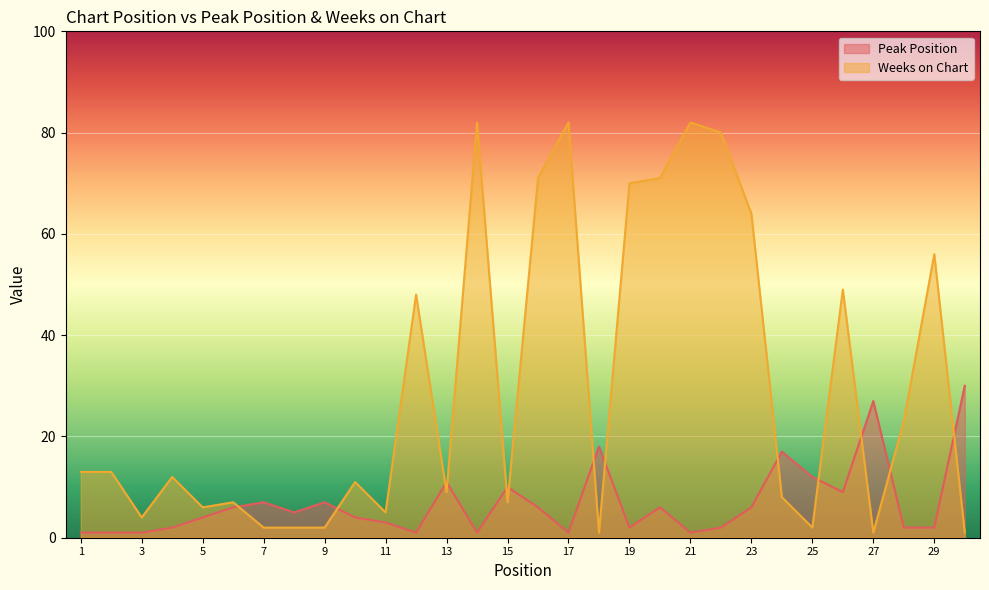

Rank the series at 15 from lowest to highest value.

Weeks on Chart, Peak Position